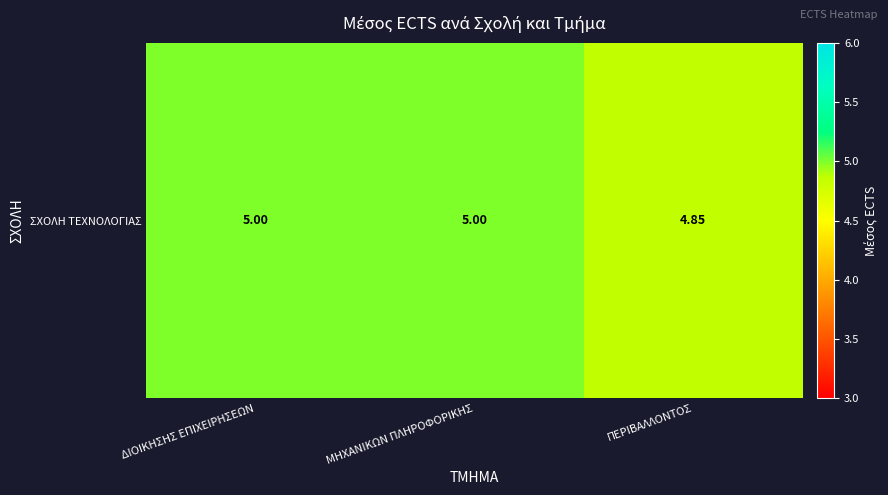

List the labels in order of value, smallest first.

ΠΕΡΙΒΑΛΛΟΝΤΟΣ, ΔΙΟΙΚΗΣΗΣ ΕΠΙΧΕΙΡΗΣΕΩΝ, ΜΗΧΑΝΙΚΩΝ ΠΛΗΡΟΦΟΡΙΚΗΣ